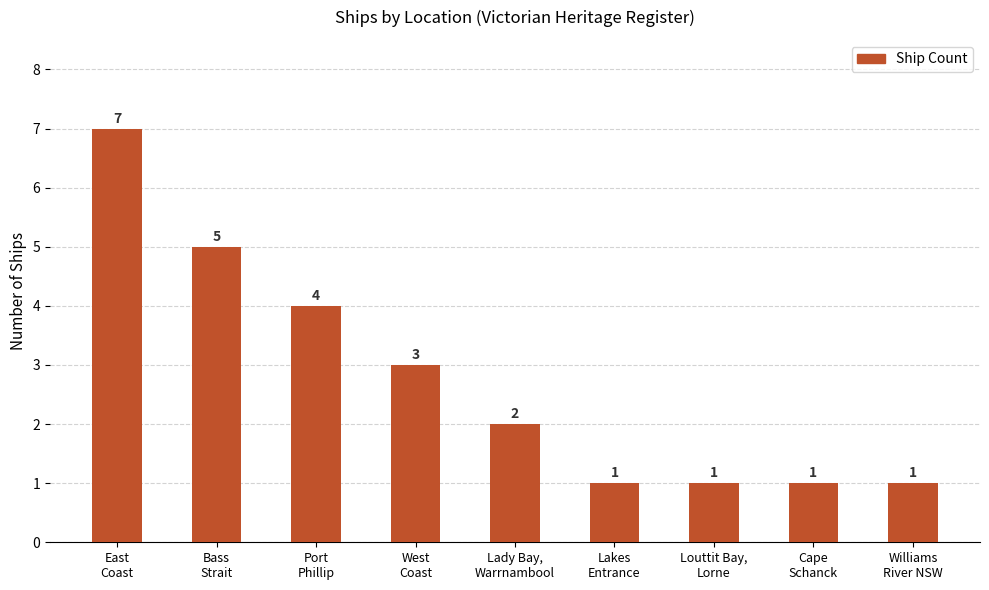

Which label corresponds to the largest value in the chart?

East
Coast